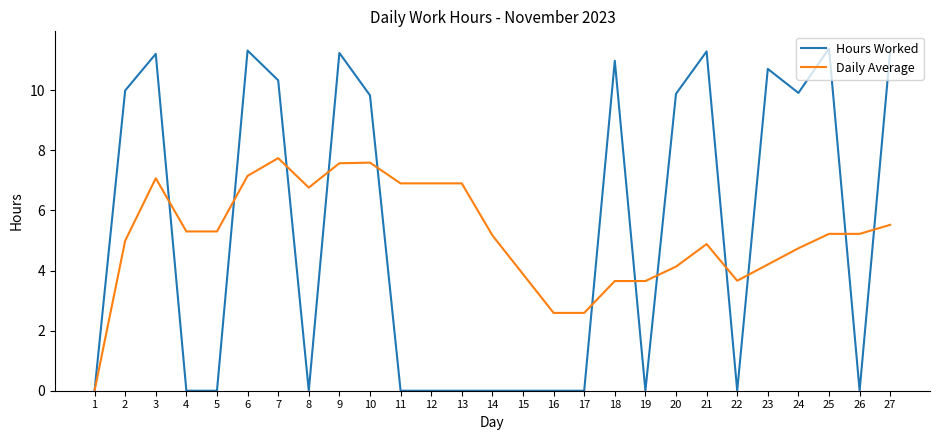

List the series in order of their peak value, lowest first.

Daily Average, Hours Worked